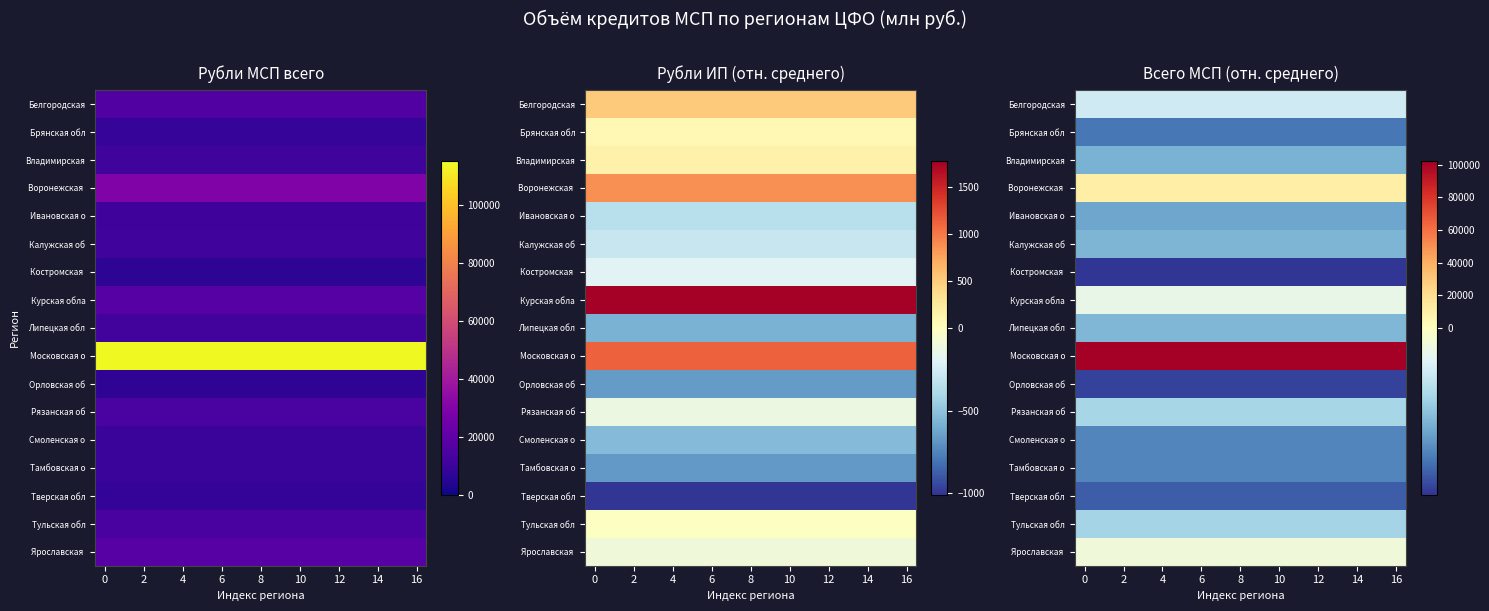

What is the minimum value shown in the chart?

-12953.3